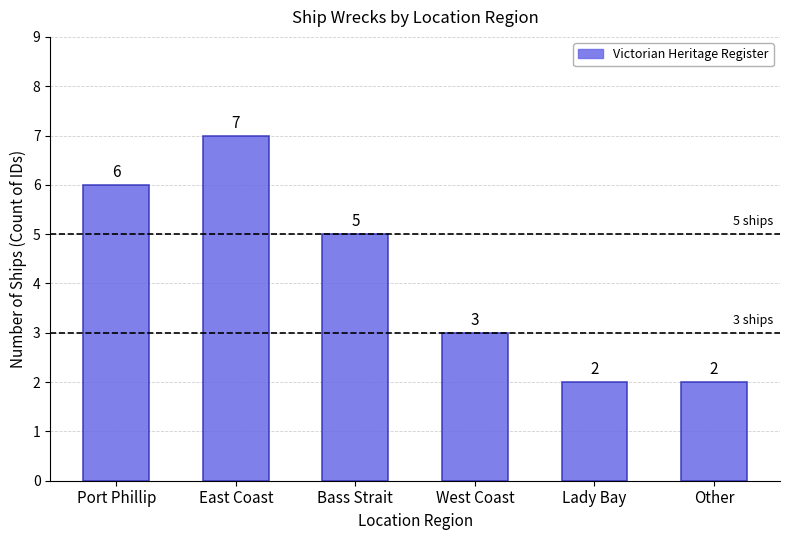

What is the maximum value shown in the chart?

7